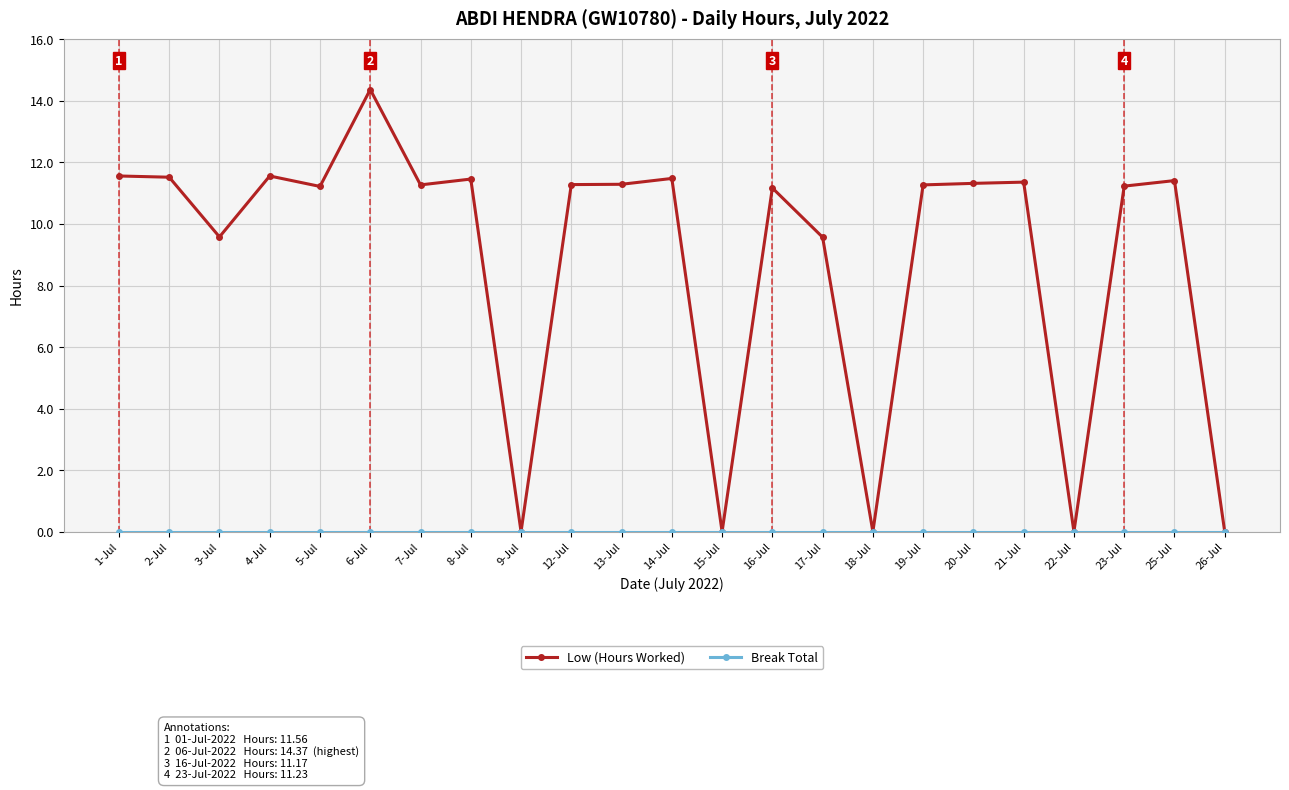

At how many categories does at least one series exceed 6?

18